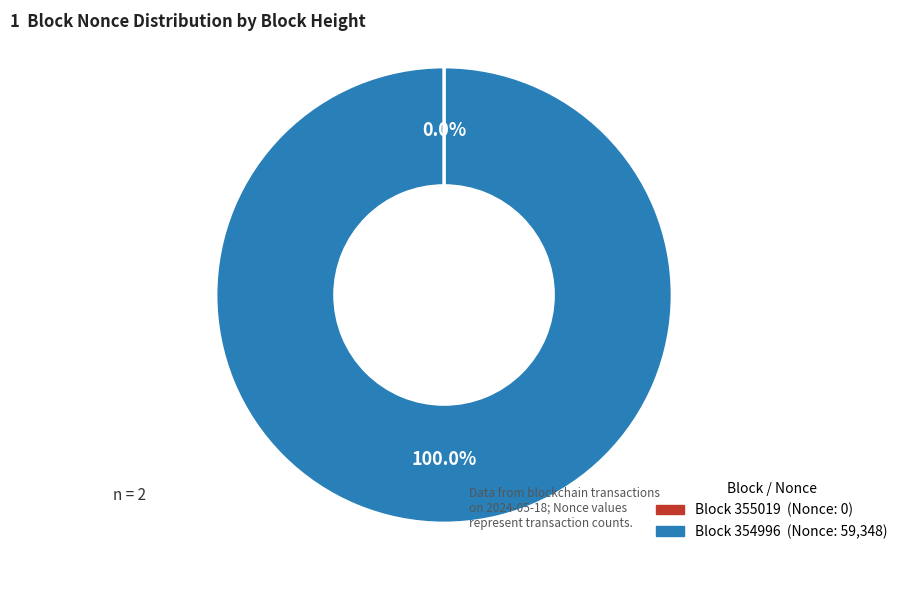

Is there any slice that represents more than half of the pie?

Yes